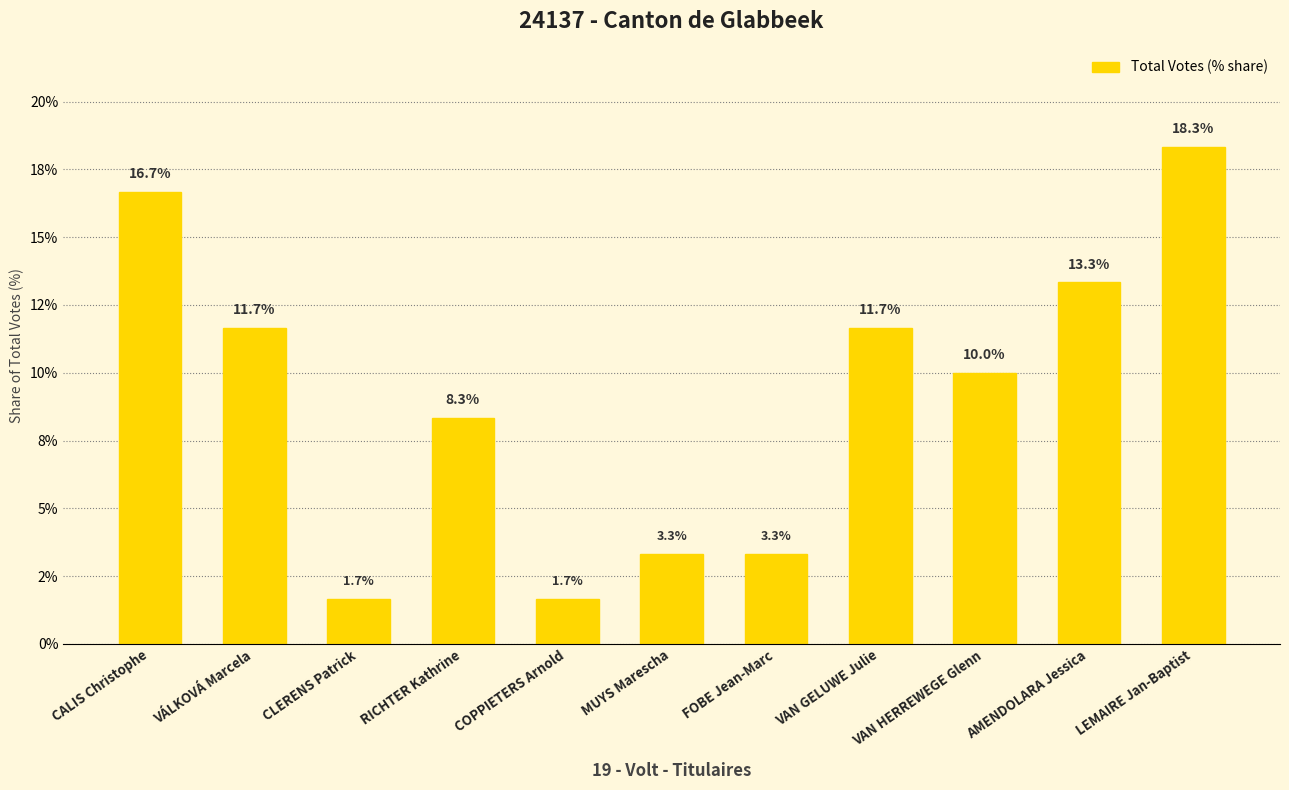

Are the bars horizontal?

No